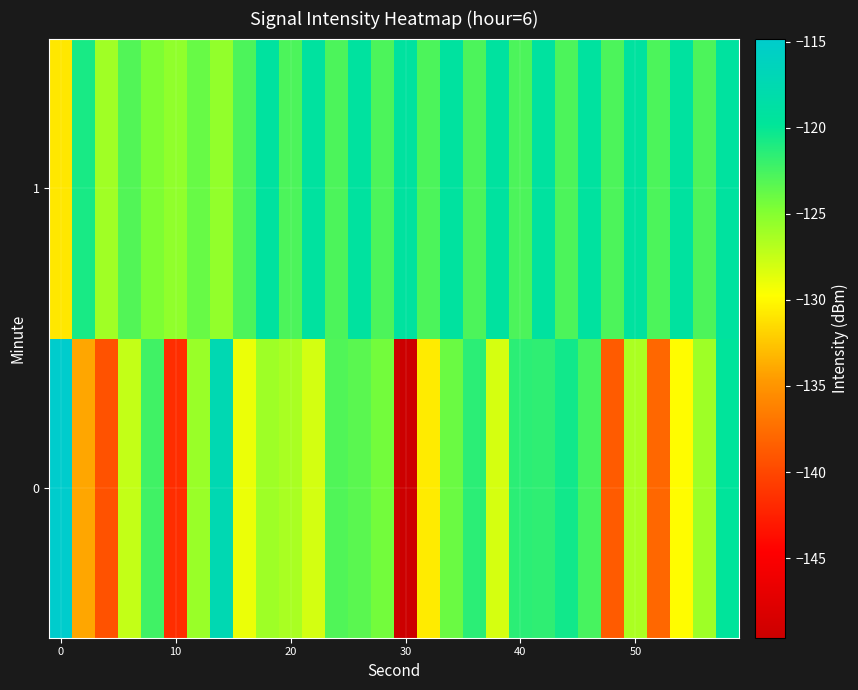

Rank the series by their maximum value, from lowest to highest.

1, 0